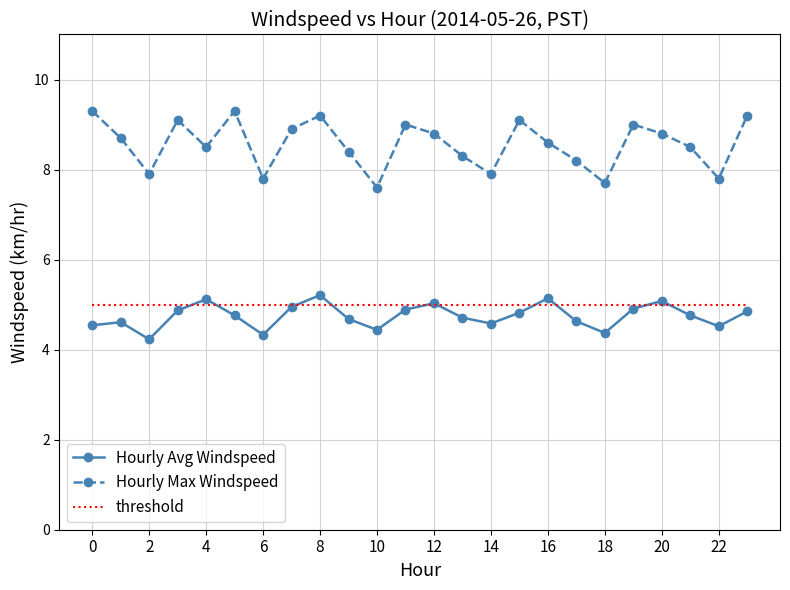

True or false: threshold and Hourly Max Windspeed intersect in this chart.

False